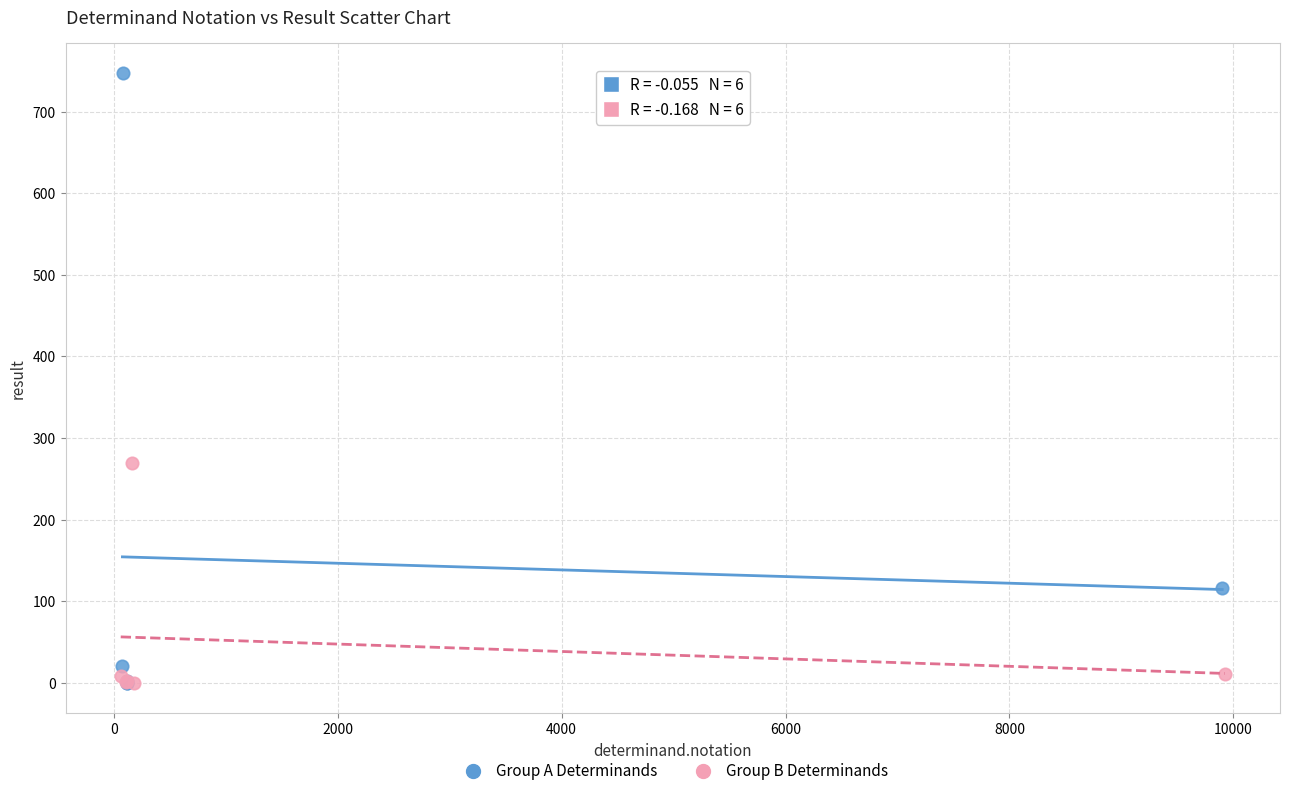

Which series has the widest spread of Y values?

Group A Determinands